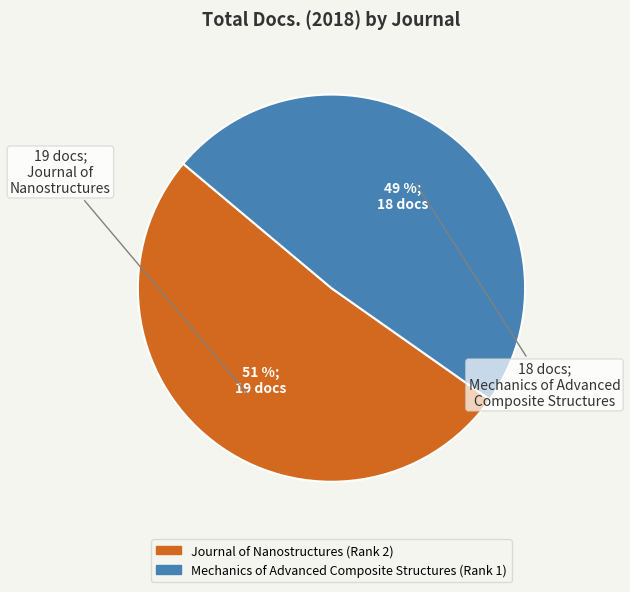

Which has a higher value, Journal of Nanostructures (Rank 2) or Mechanics of Advanced Composite Structures (Rank 1)?

Journal of Nanostructures (Rank 2)